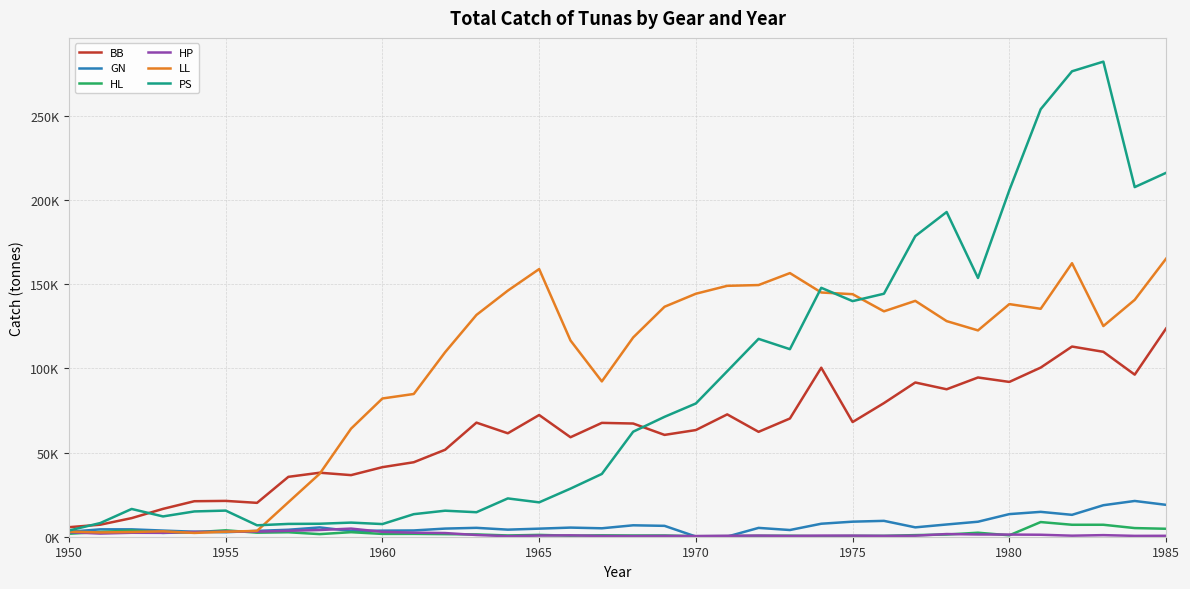

True or false: BB and GN cross at least once.

False